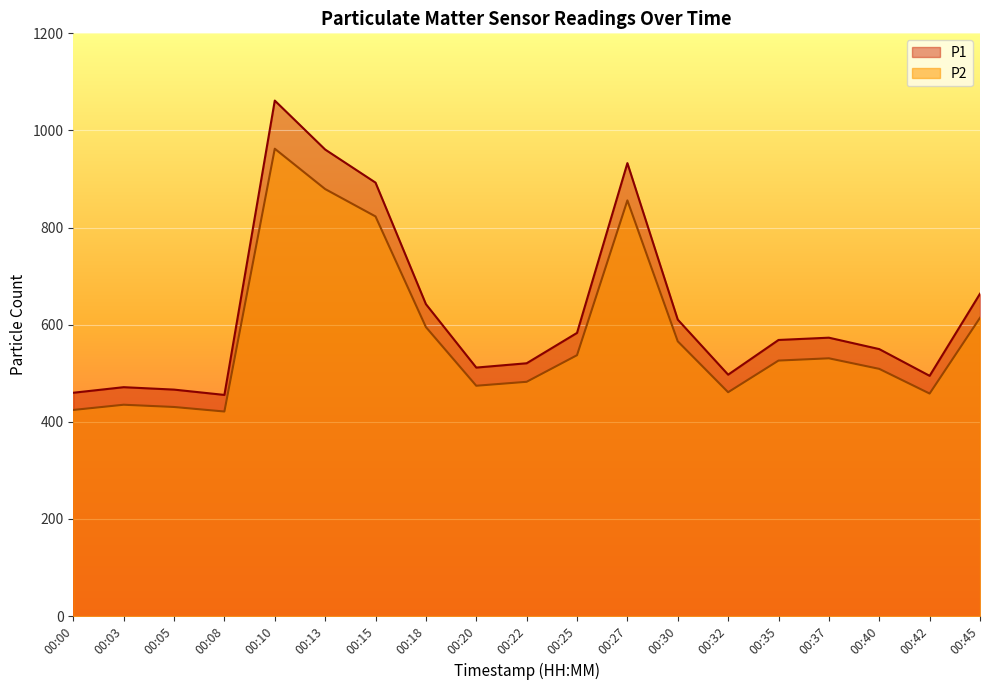

Which series has the largest range (max minus min)?

P1